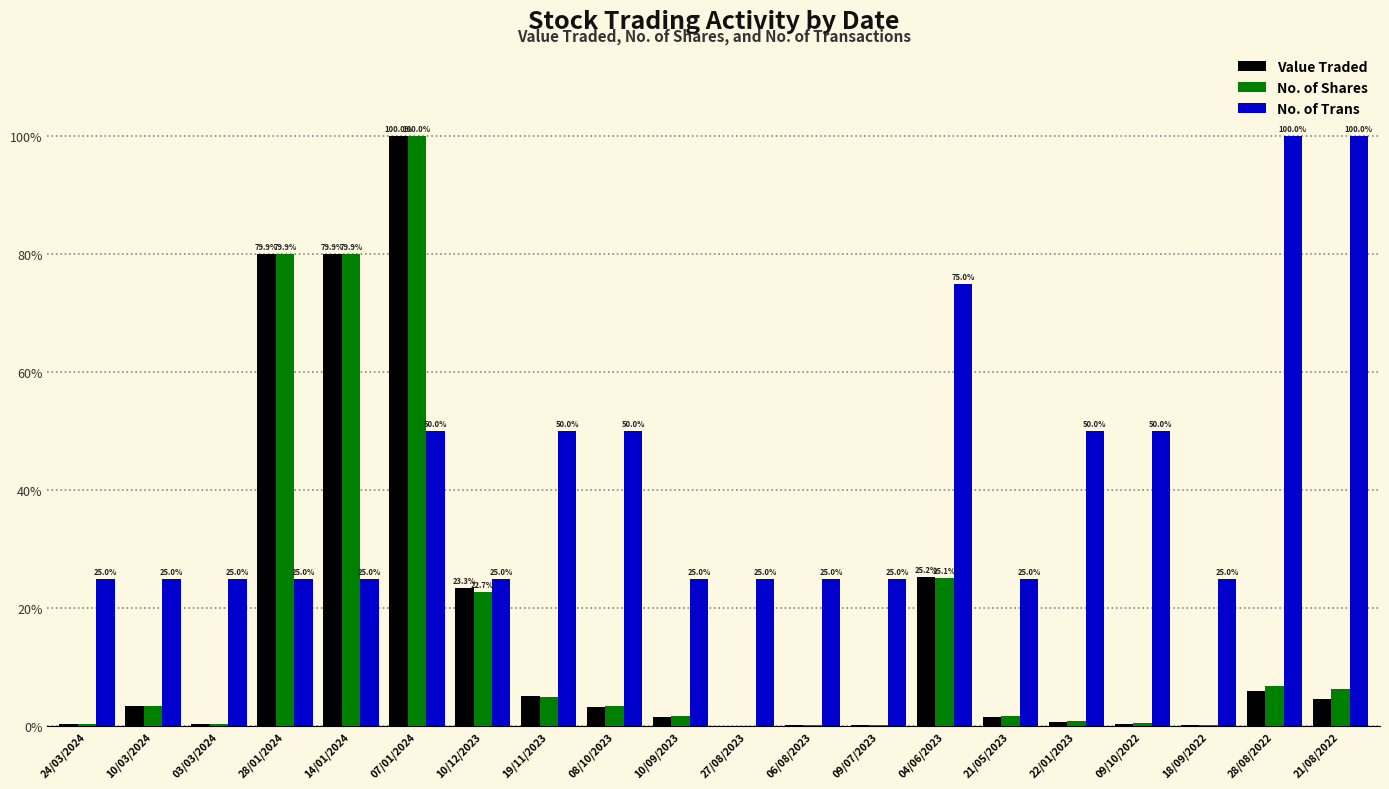

The value of No. of Trans at 28/08/2022 is 32.4. True or false?

False